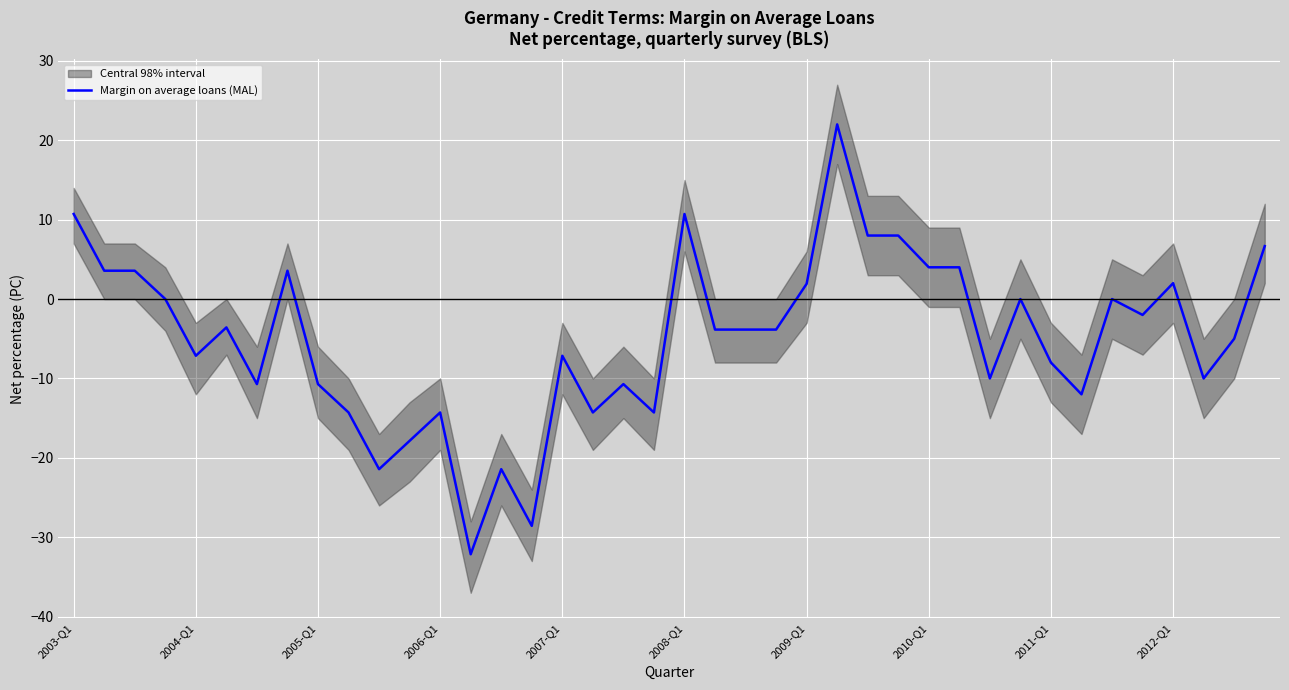

Reading right to left, list all the values displayed in this chart.

6.7	-5.0	-10.0	2.0	-2.0	0.0	-12.0	-8.0	0.0	-10.0	4.0	4.0	8.0	8.0	22.0	1.9	-3.8	-3.8	-3.8	10.7	-14.3	-10.7	-14.3	-7.1	-28.6	-21.4	-32.1	-14.3	-17.9	-21.4	-14.3	-10.7	3.6	-10.7	-3.6	-7.1	0.0	3.6	3.6	10.7